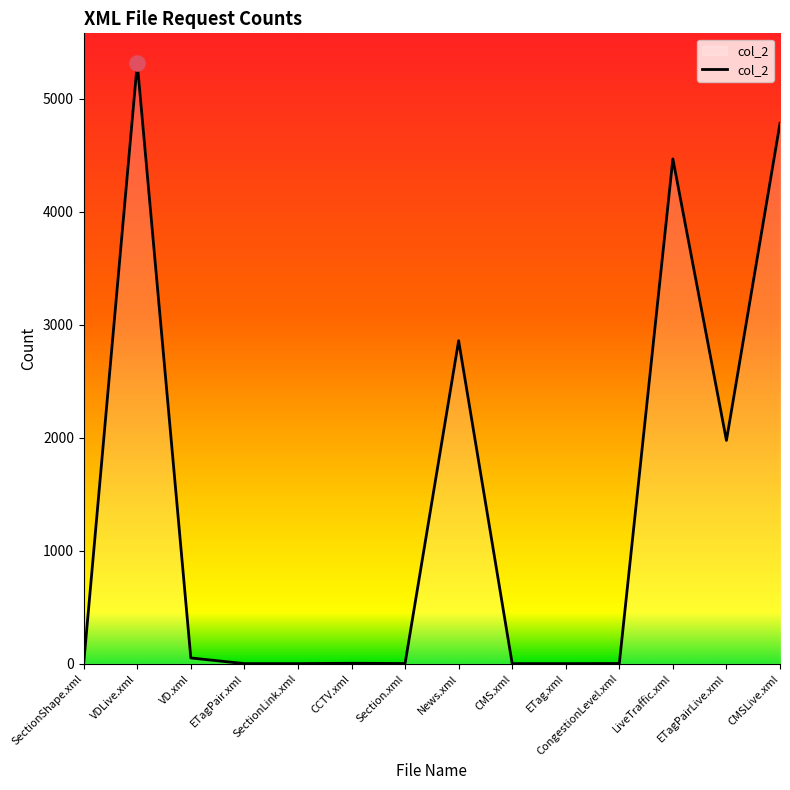

Between SectionLink.xml and VDLive.xml, which is larger?

VDLive.xml